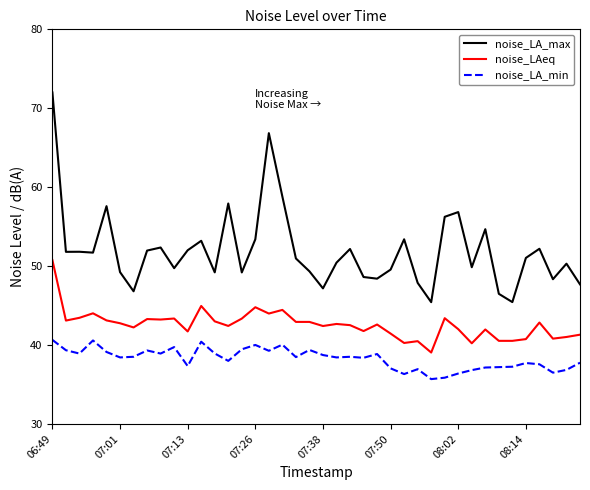

List the series in order of their peak value, highest first.

noise_LA_max, noise_LAeq, noise_LA_min